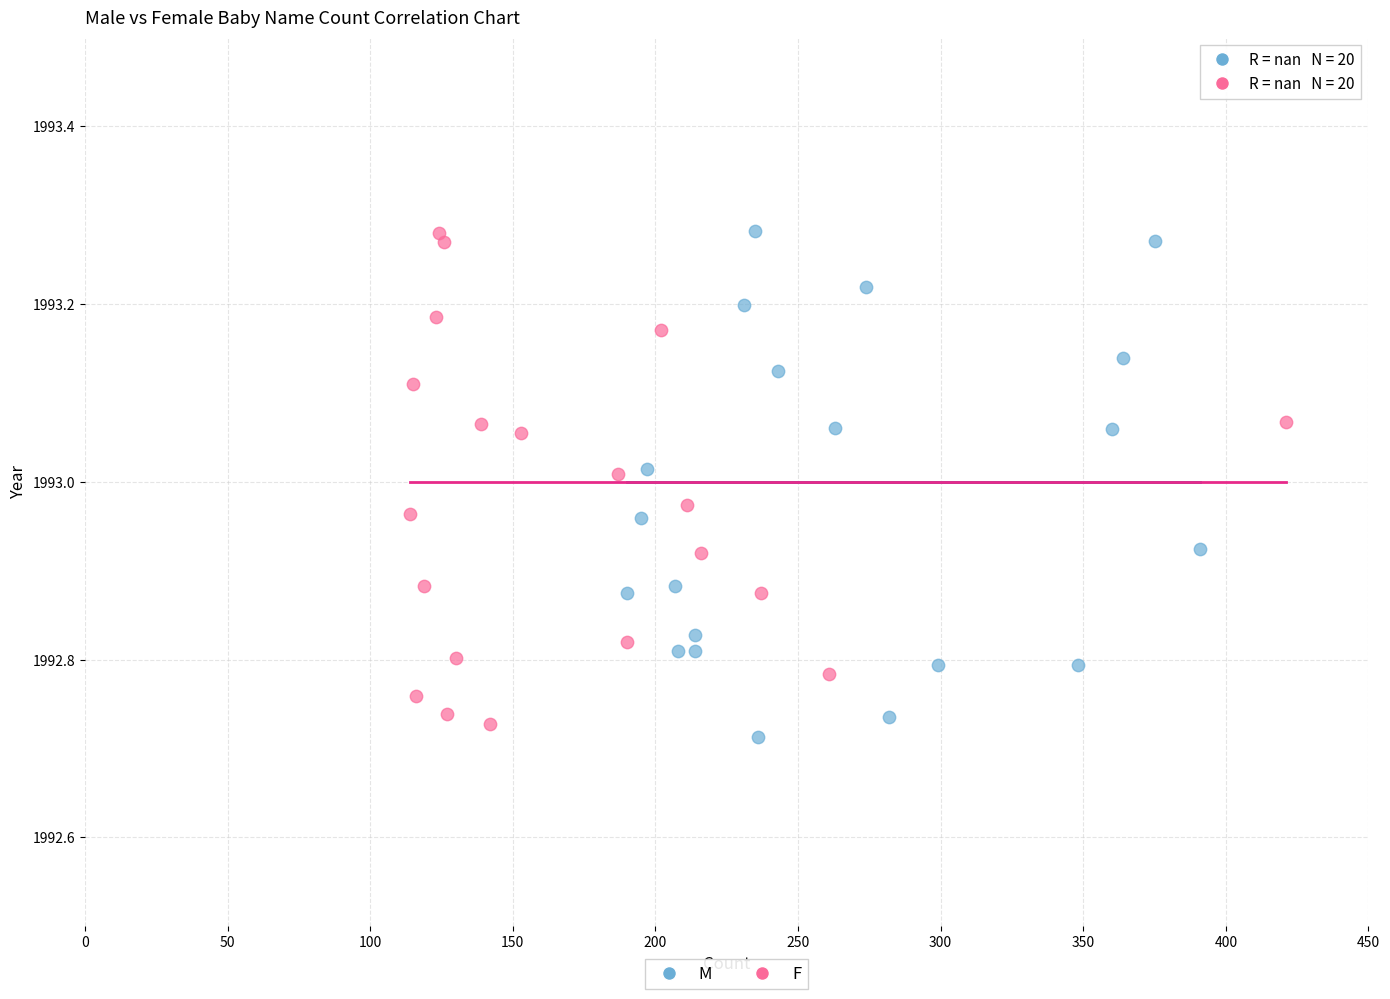

Which series contains the lowest Y value?

M